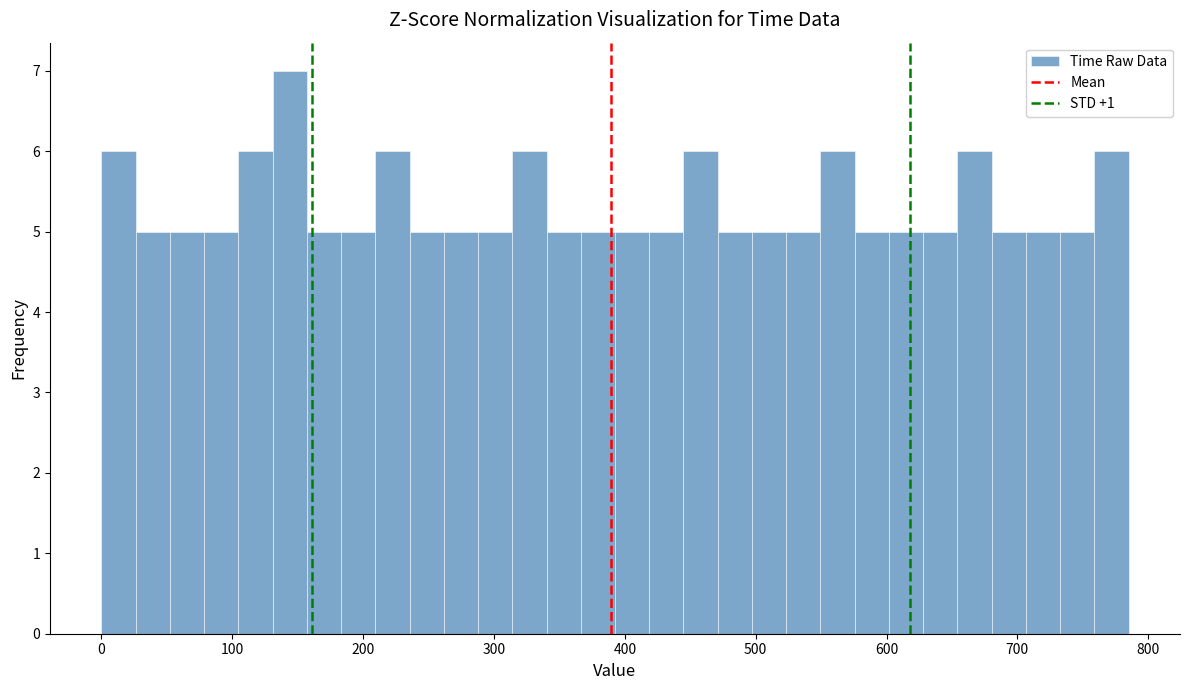

Read against the x-axis, roughly where is the centre of the tallest bar?

140